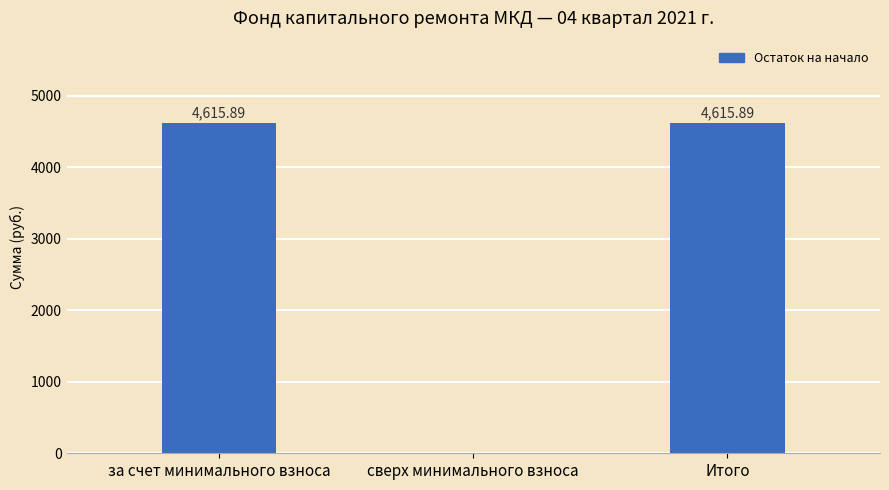

Are the bars grouped side by side (vs. stacked)?

No